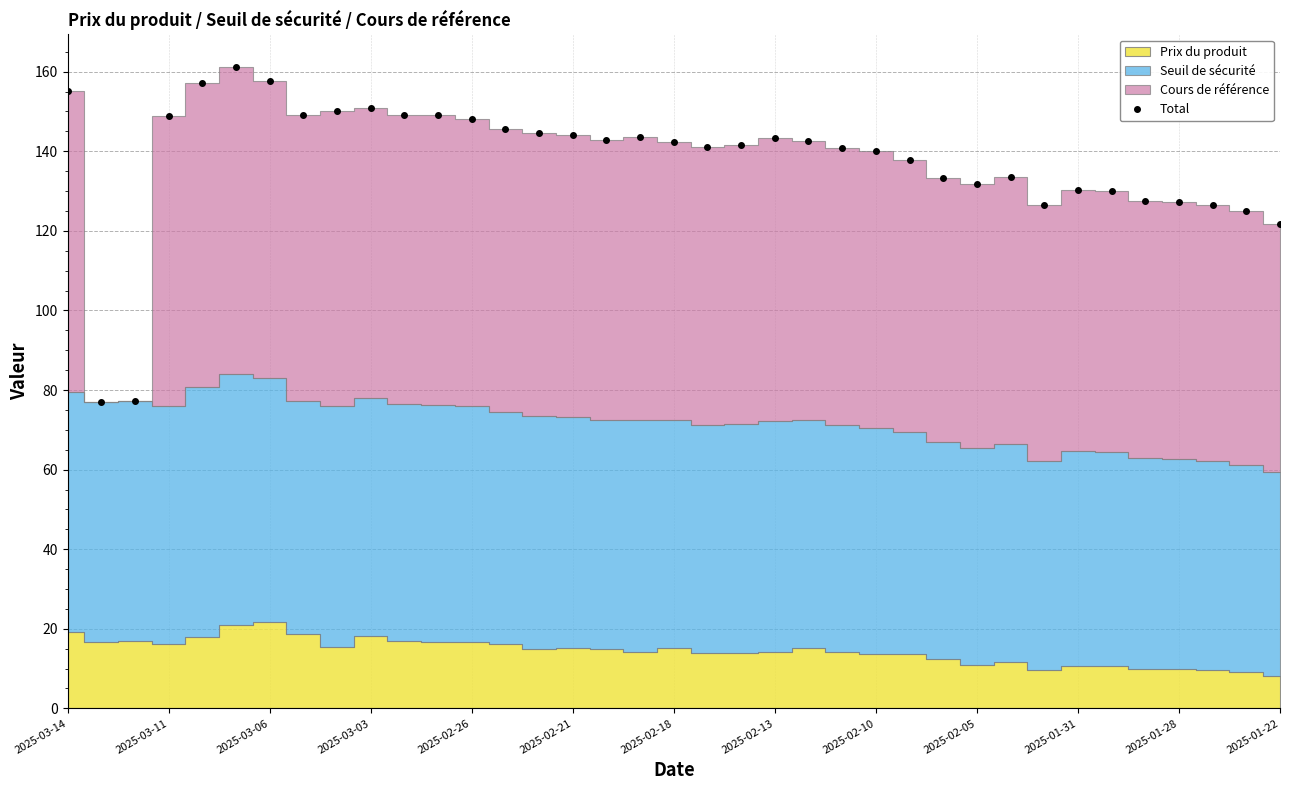

Count the number of categories in the chart.

37